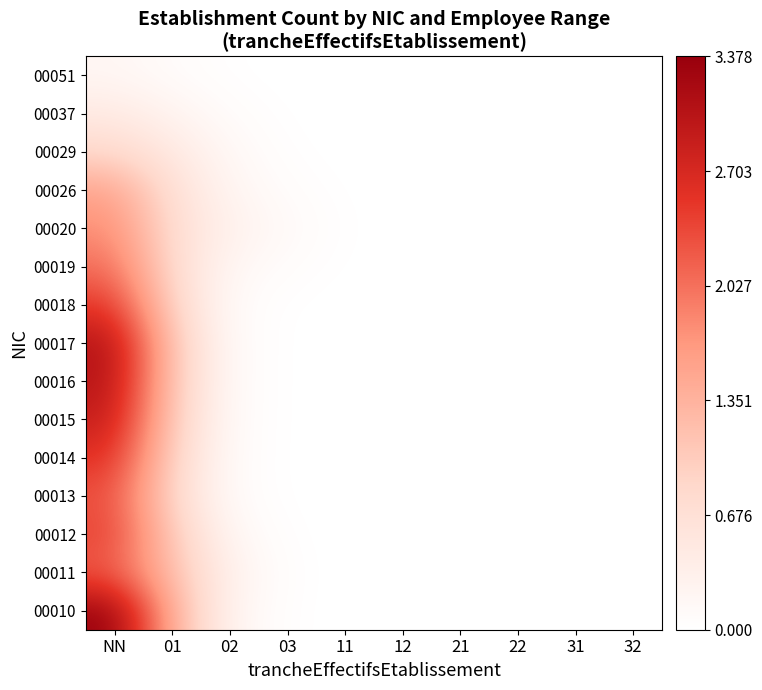

How many distinct data groups are displayed?

15